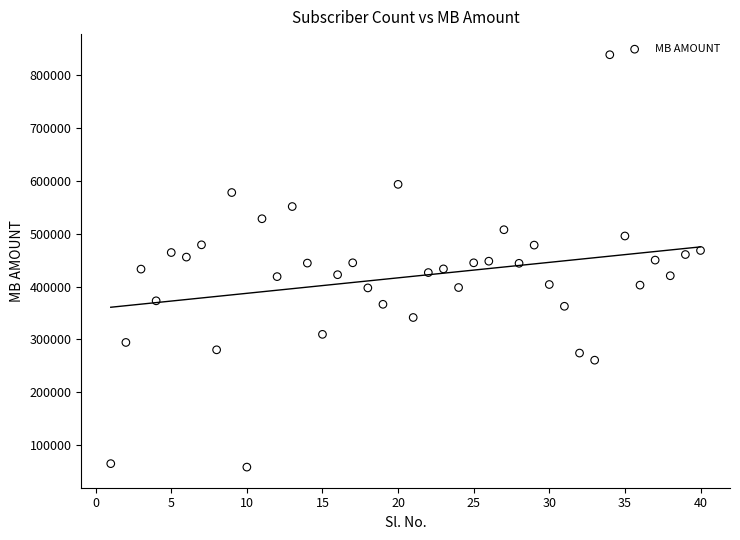

What is the range of Y values (max minus min)?

781310